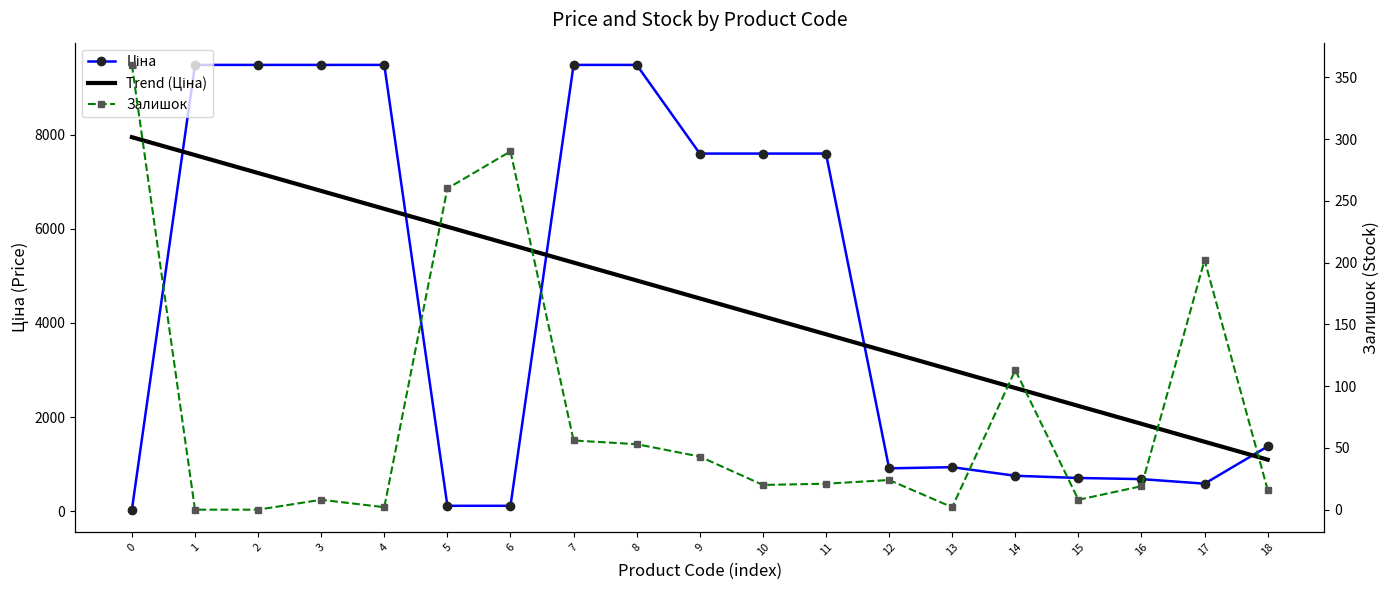

How many interior local peaks does the Залишок series have?

5